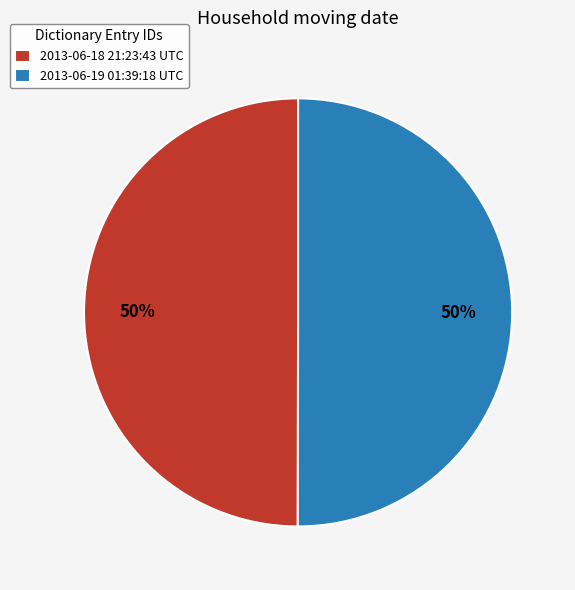

To the nearest percent, what is the combined percentage of 2013-06-19 01:39:18 UTC and 2013-06-18 21:23:43 UTC?

100%